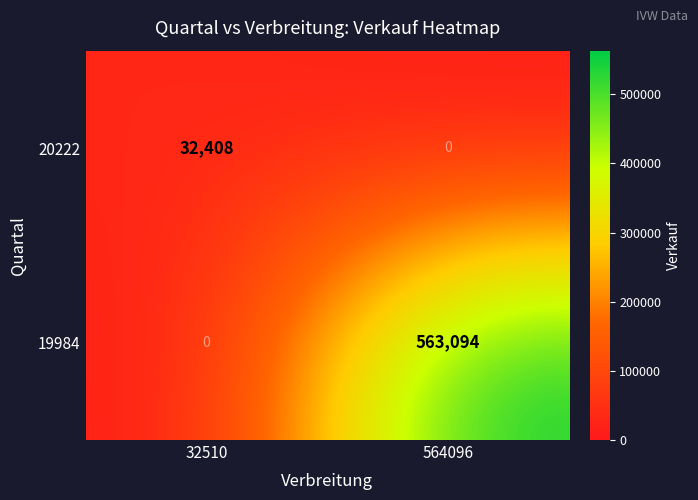

Which series has the largest total across all categories?

19984